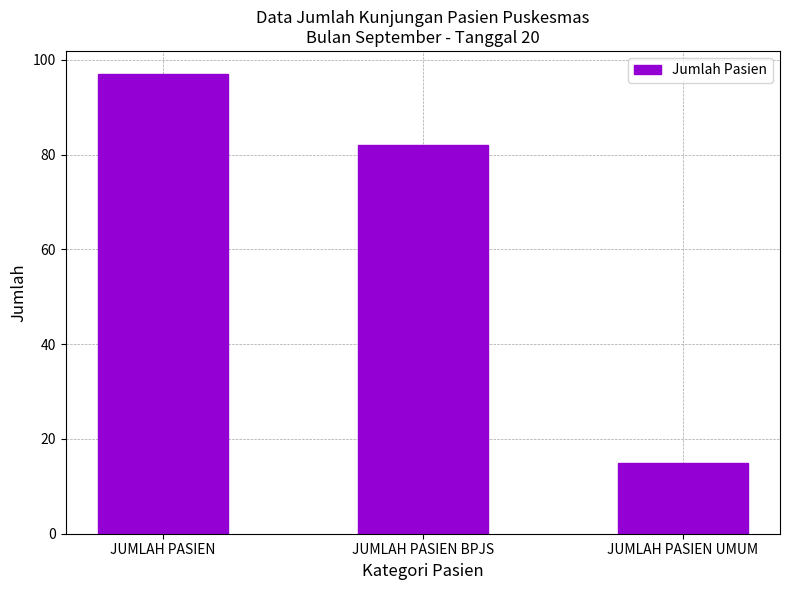

Is it true that the value at JUMLAH PASIEN BPJS is 82?

True